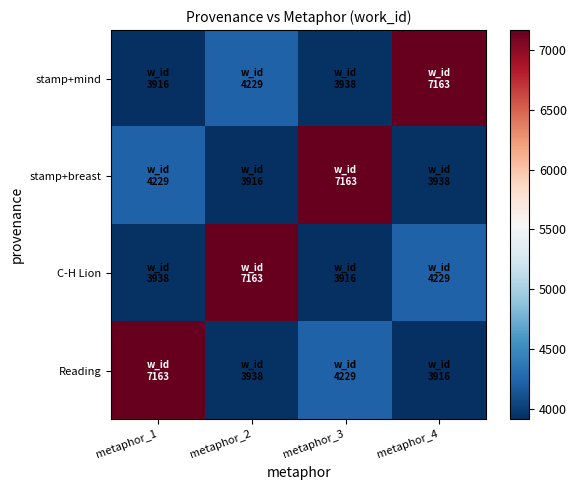

Which series changed the most between metaphor_1 and metaphor_4?

stamp+mind